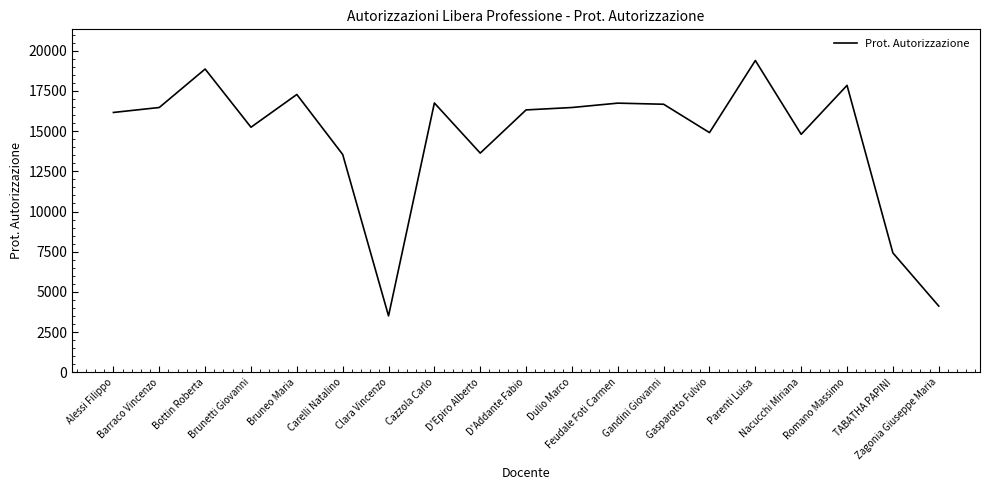

Is it true that the value at Feudale Foti Carmen is 16743?

True